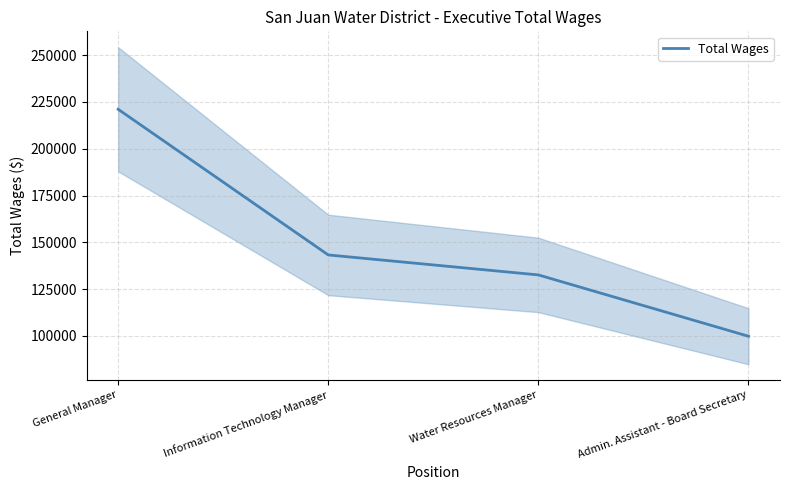

What is the sum of all values?

596738